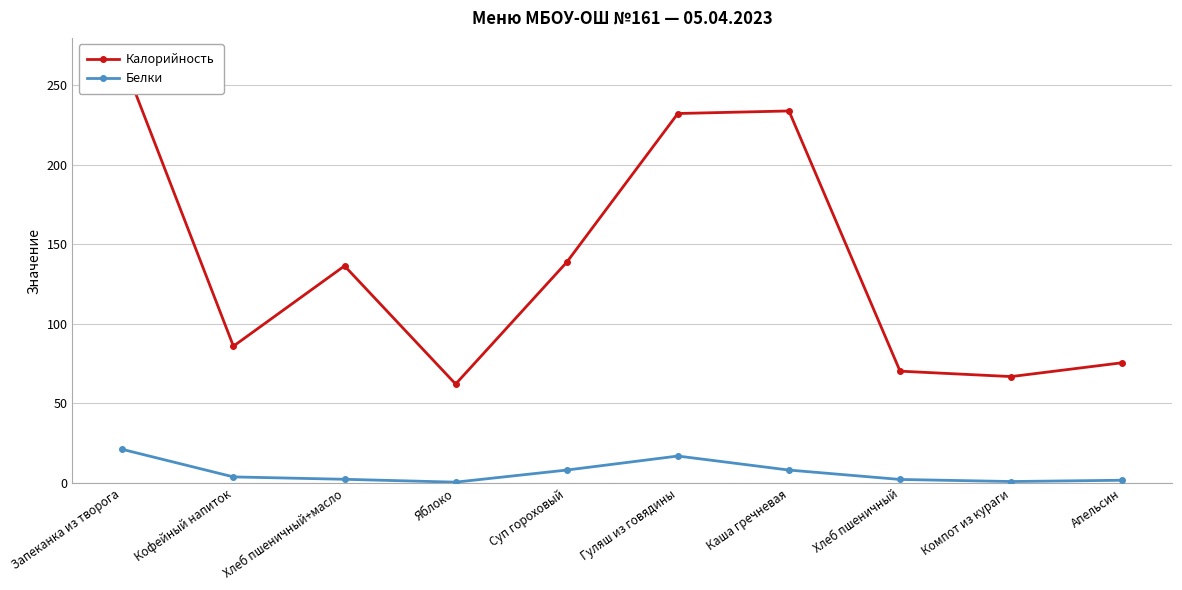

True or false: Калорийность has a value of 66.9 at Компот из кураги.

True